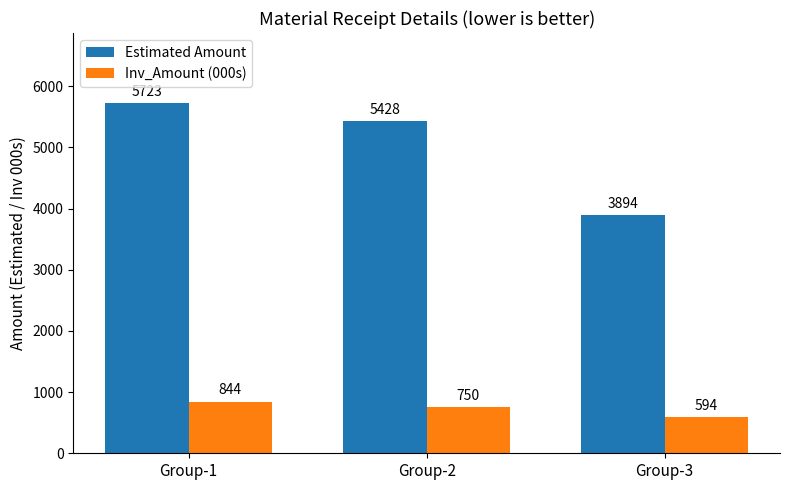

Is the value of Estimated Amount at Group-1 greater than the value of Inv_Amount (000s) at Group-1?

Yes